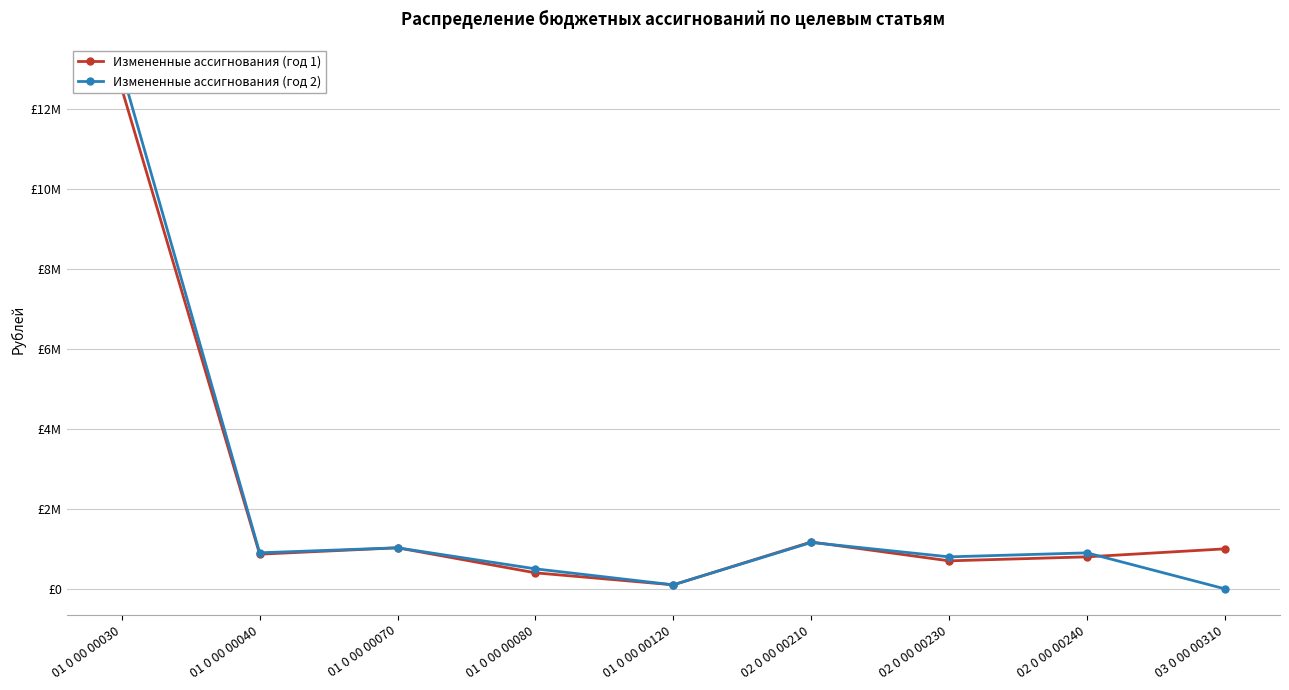

At which category is the sum across all series the highest?

01 0 00 00030